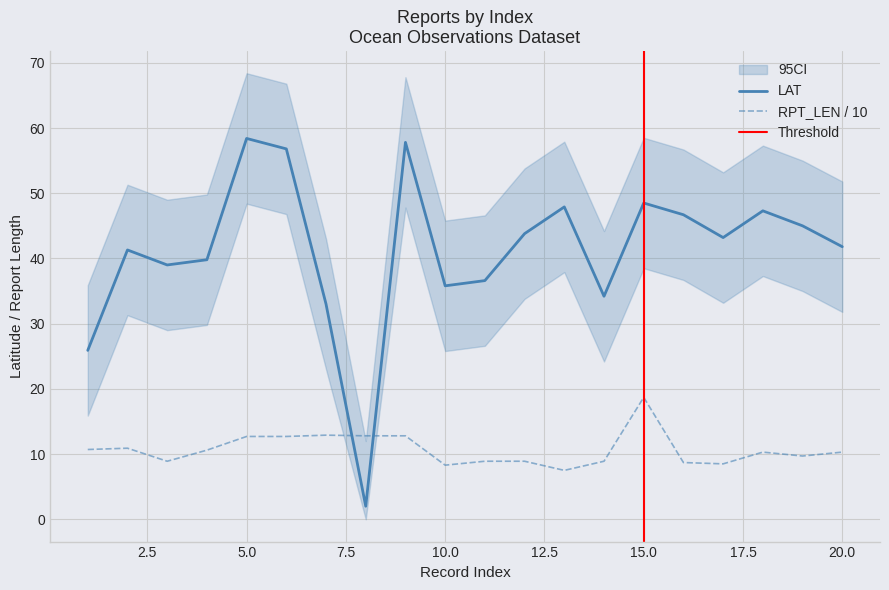

True or false: RPT_LEN has more than 0 interior local peaks.

True